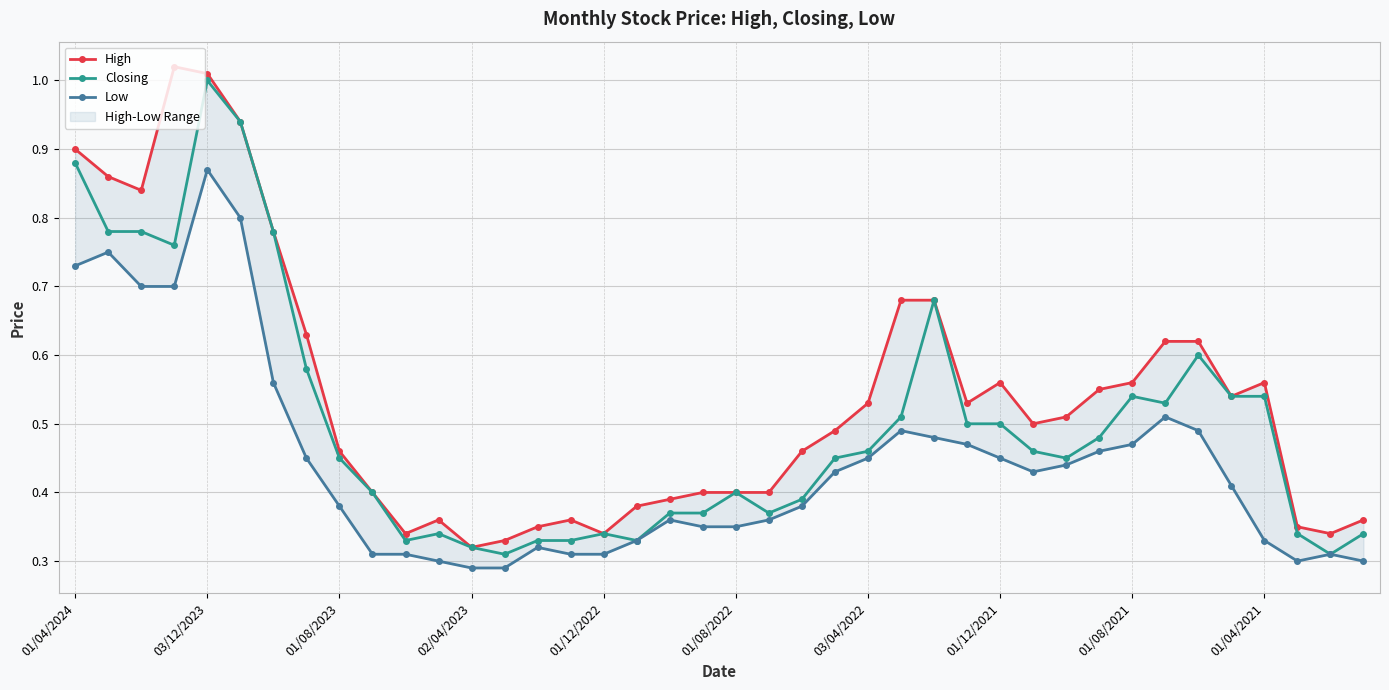

What is the difference between the second highest and minimum values in the Closing series?

0.6